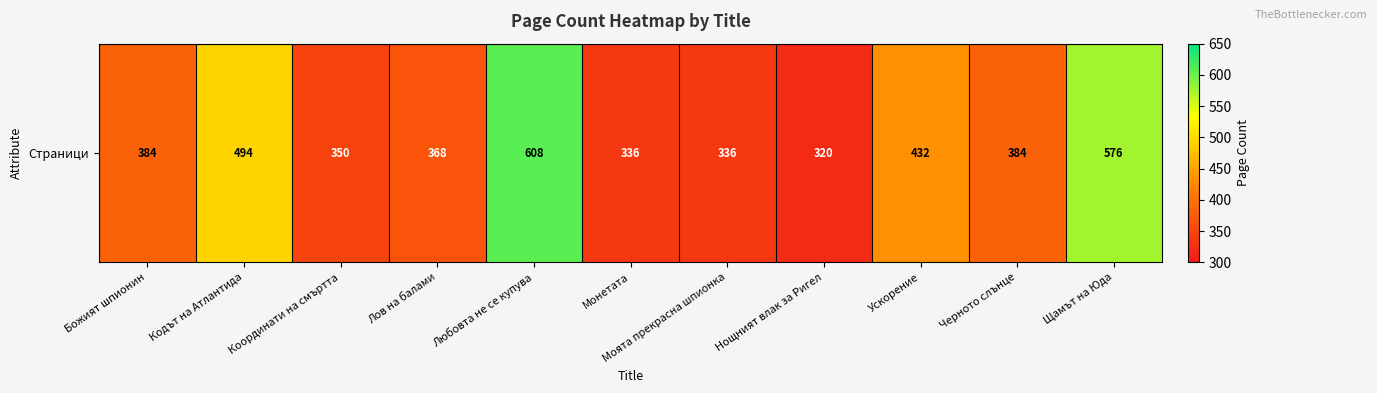

What is the difference between the maximum and second lowest values?

272